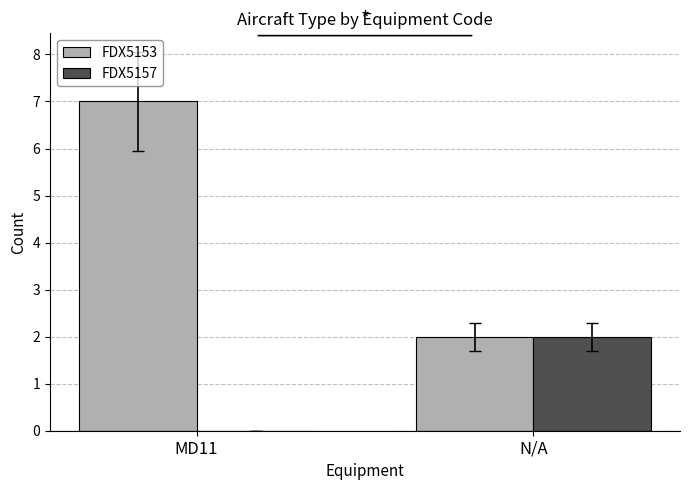

What is the average value of the FDX5157 series?

1